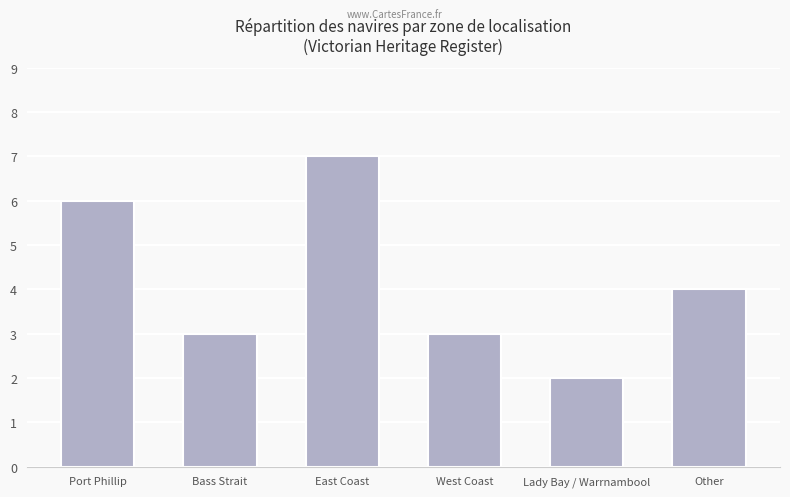

Reading left to right, list all the values displayed in this chart.

6	3	7	3	2	4